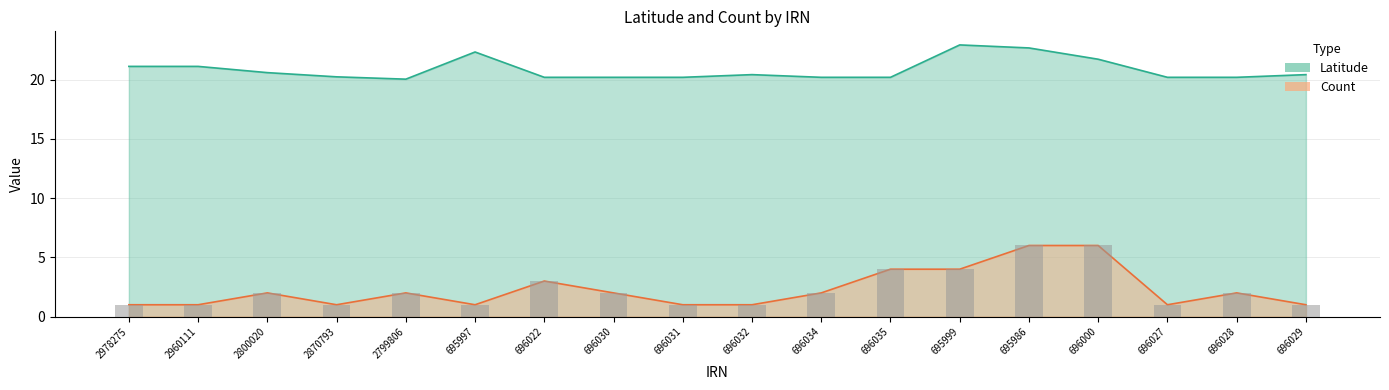

At which label does Count reach its peak?

695986